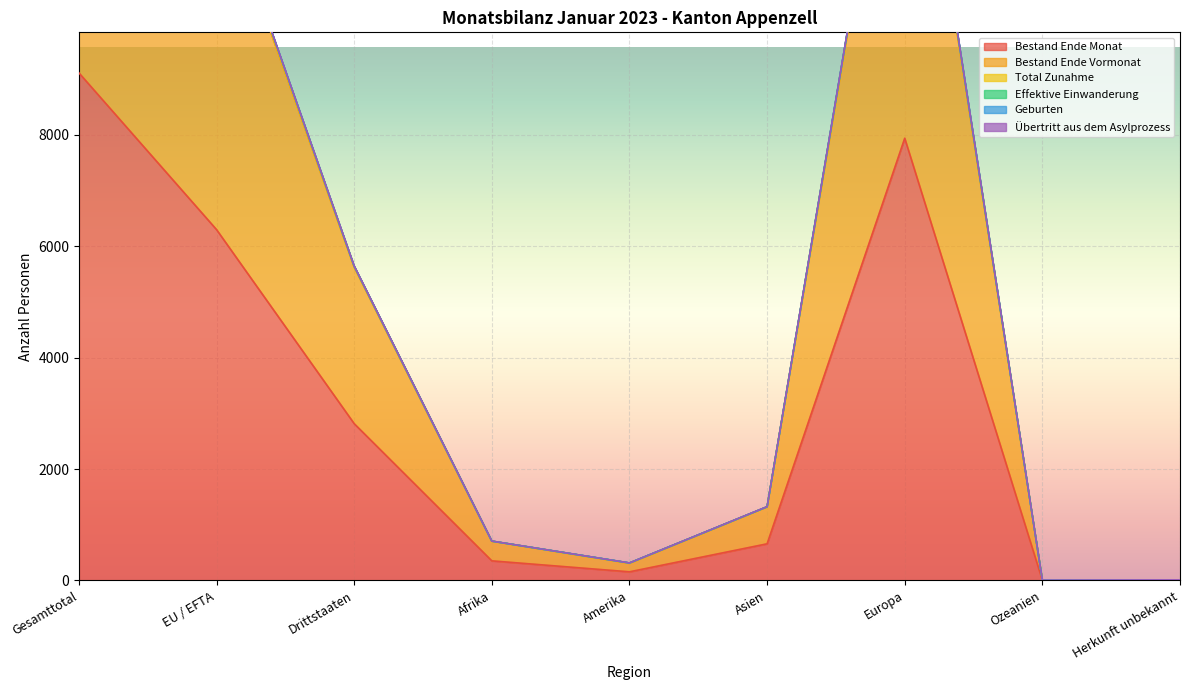

True or false: Geburten and Total Zunahme intersect in this chart.

False